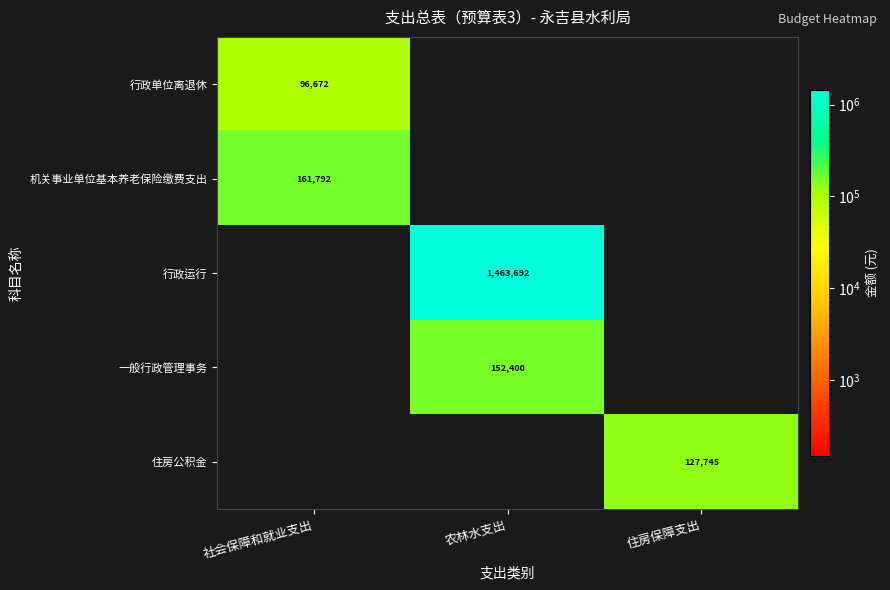

Which has a higher value, 住房保障支出 or 社会保障和就业支出?

社会保障和就业支出